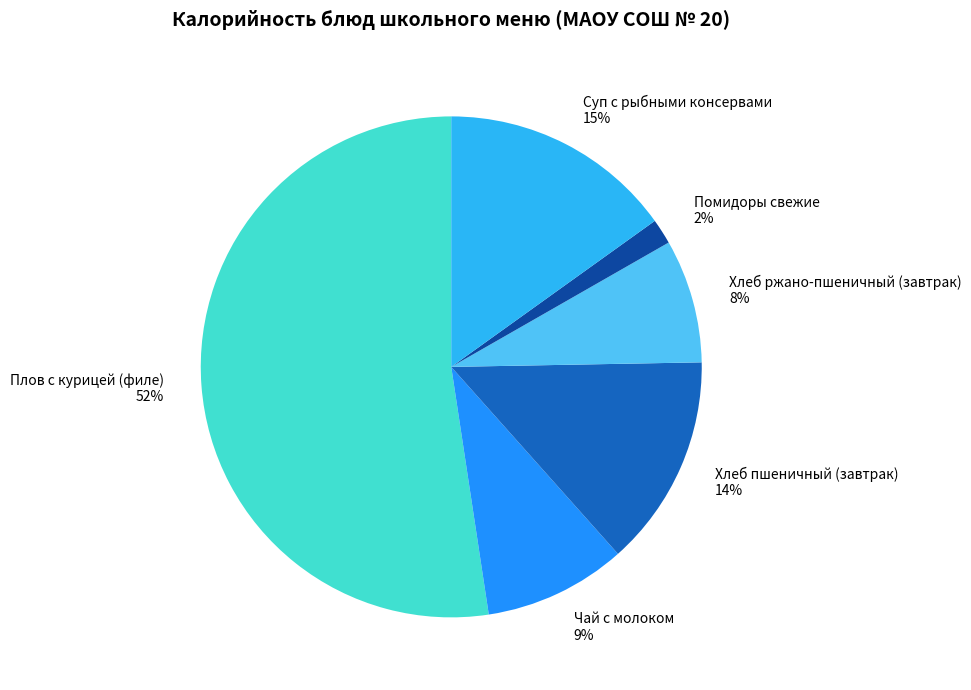

The Суп с рыбными консервами slice represents 27% of the pie. True or false?

False